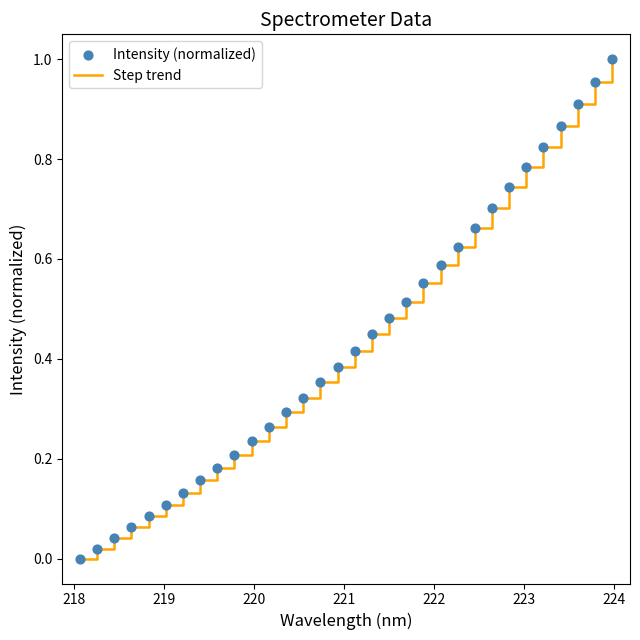

Is this an area chart (filled region under the line)?

No